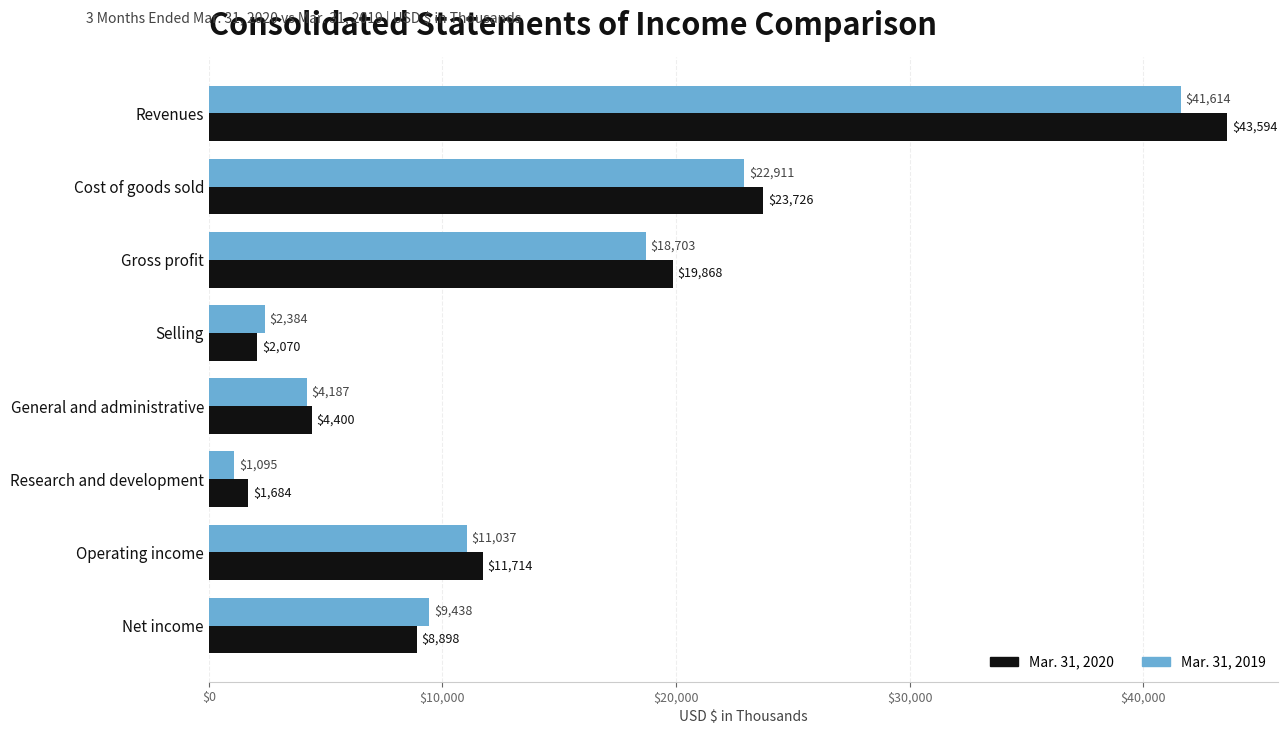

What is the difference between the maximum and minimum values in the Mar. 31, 2019 series?

40519